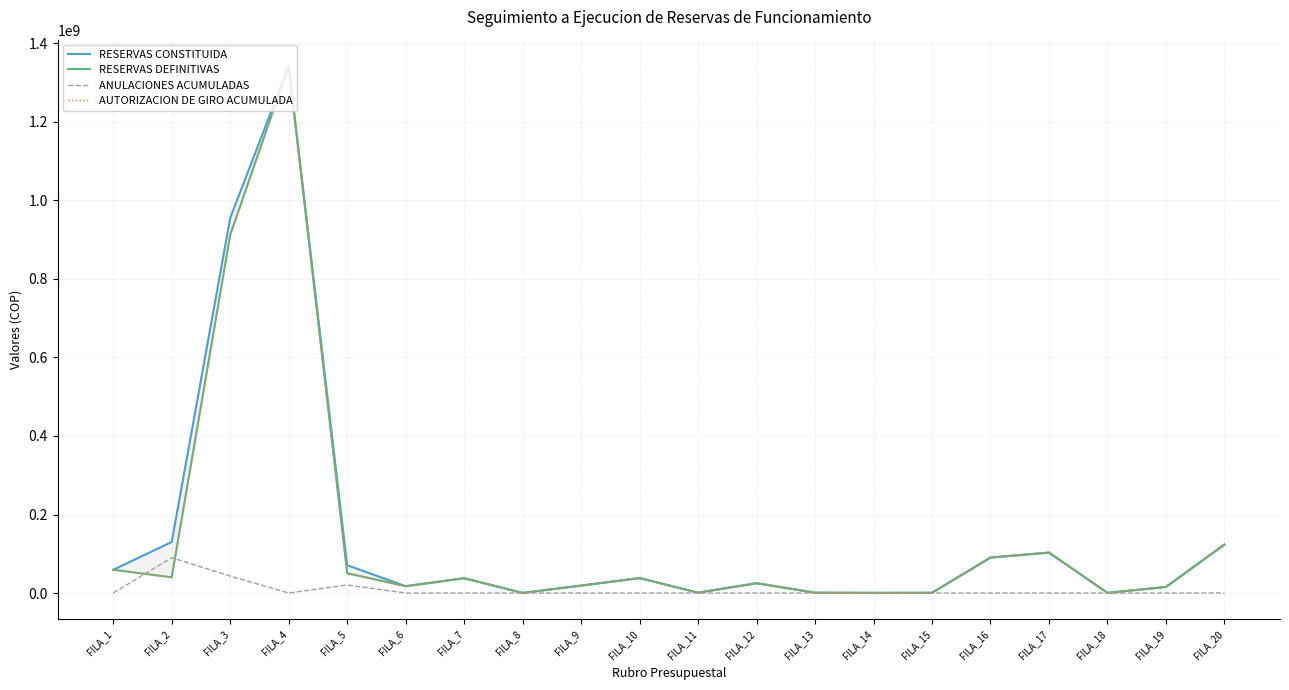

True or false: RESERVAS DEFINITIVAS has a value of 15484612 at FILA_19.

True